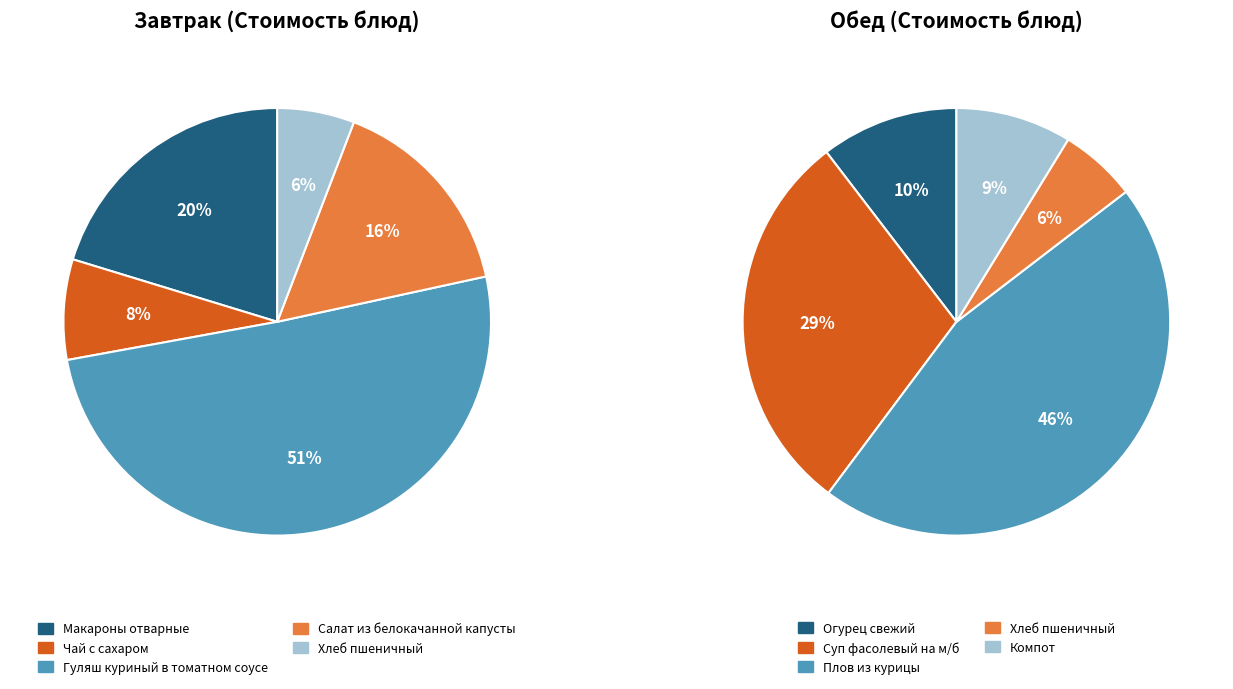

True or false: Обед accounts for 29% of the total.

True